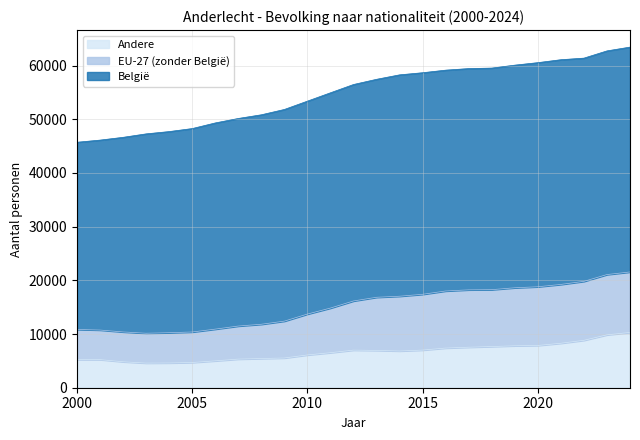

What is the highest value of the Andere series?

10297